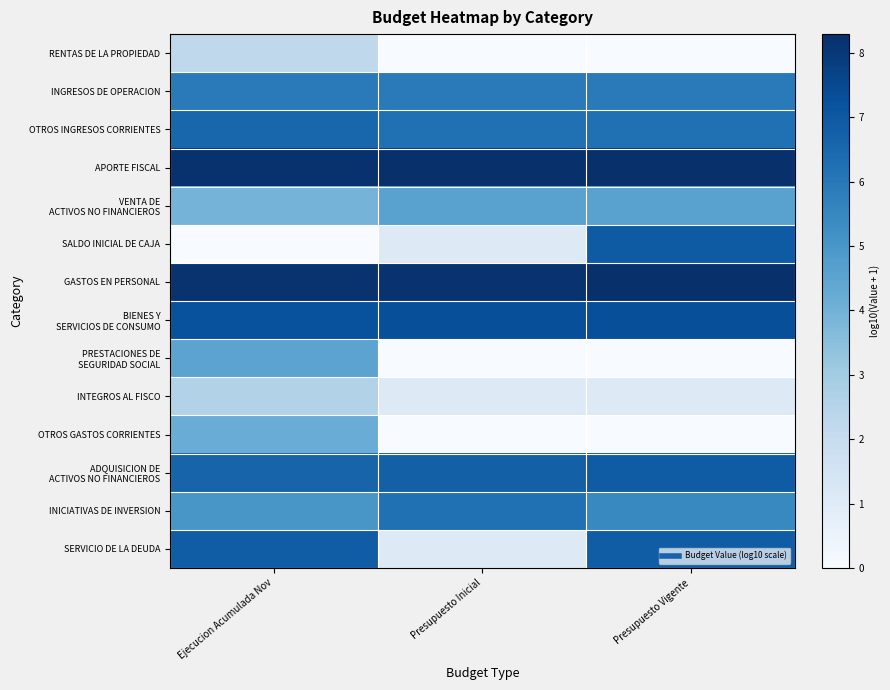

Which has a higher value, Presupuesto Vigente or Presupuesto Inicial?

Presupuesto Vigente